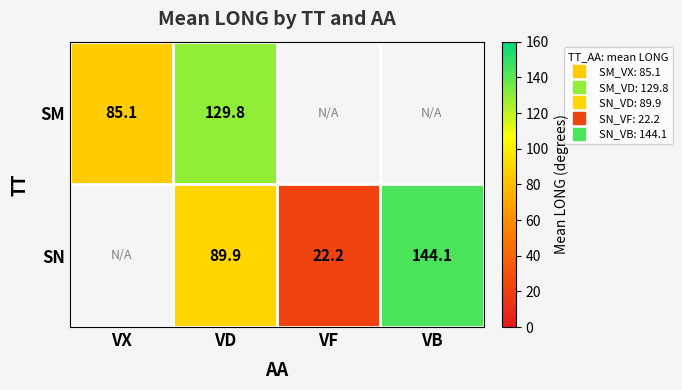

Which has a higher value, VX or VB?

VB